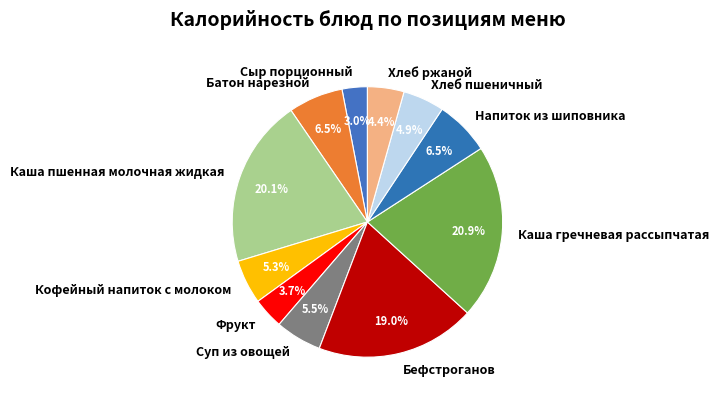

How many segments does this pie chart have?

11